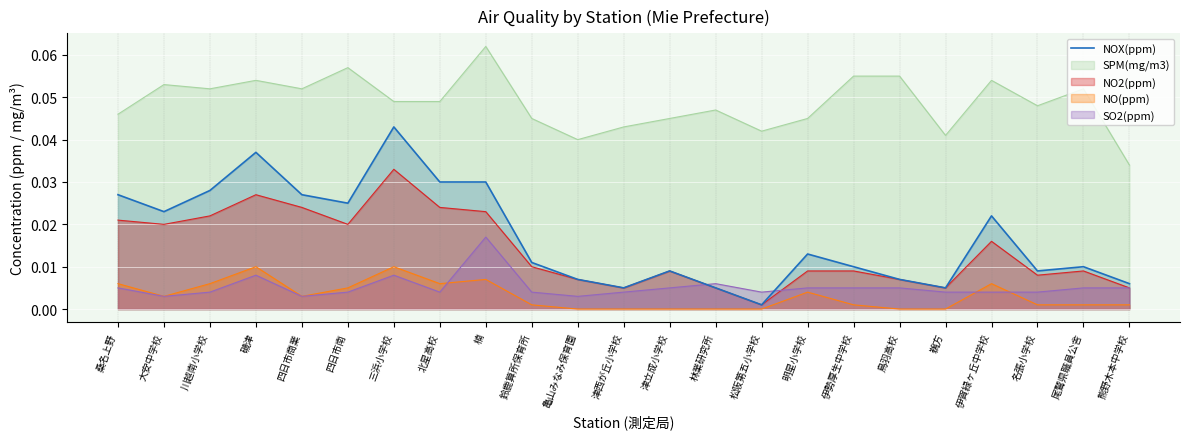

What is the label of the 21st point from the right?

川越南小学校